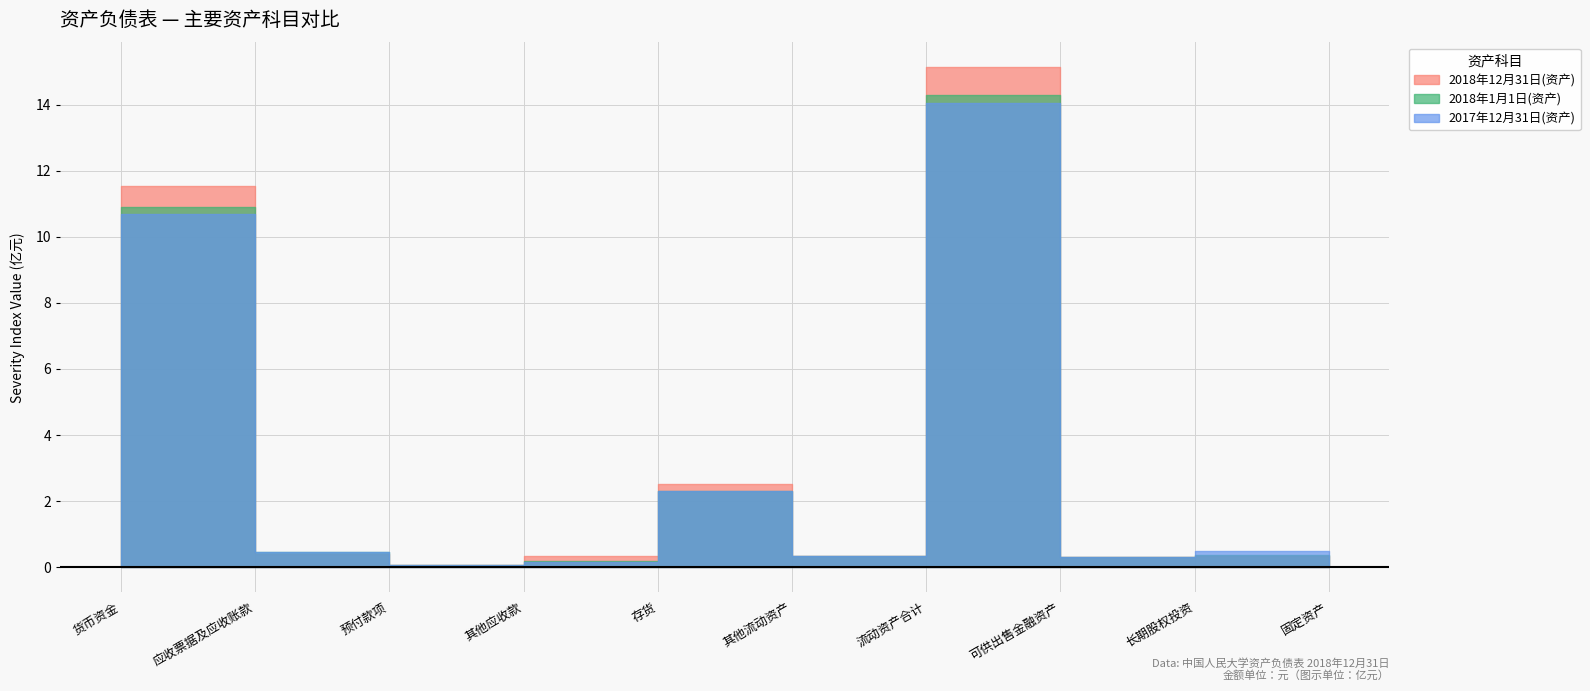

Reading left to right, transcribe all the data shown in this chart.

2018年12月31日(资产): 货币资金=11.5	应收票据及应收账款=0.4	预付款项=0.1	其他应收款=0.3	存货=2.5	其他流动资产=0.3	流动资产合计=15.1	可供出售金融资产=0.3	长期股权投资=0.3	固定资产=0.1
2018年1月1日(资产): 货币资金=10.9	应收票据及应收账款=0.5	预付款项=0.1	其他应收款=0.2	存货=2.3	其他流动资产=0.3	流动资产合计=14.3	可供出售金融资产=0.3	长期股权投资=0.4	固定资产=0.1
2017年12月31日(资产): 货币资金=10.7	应收票据及应收账款=0.5	预付款项=0.1	其他应收款=0.1	存货=2.3	其他流动资产=0.3	流动资产合计=14.1	可供出售金融资产=0.3	长期股权投资=0.5	固定资产=0.1